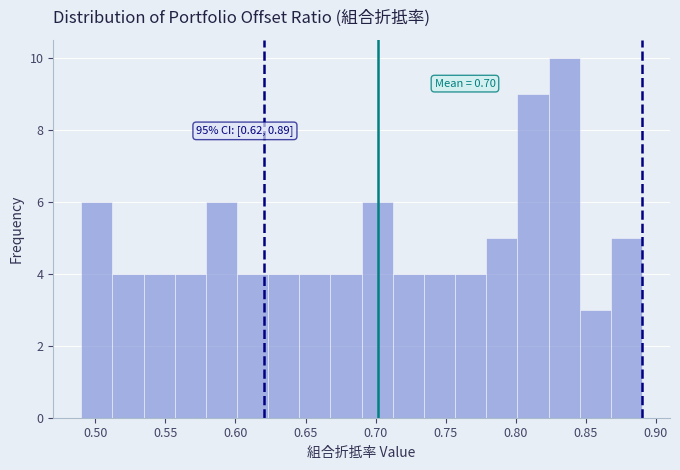

Over which range of the x-axis is the bar tallest?

0.825 to 0.845